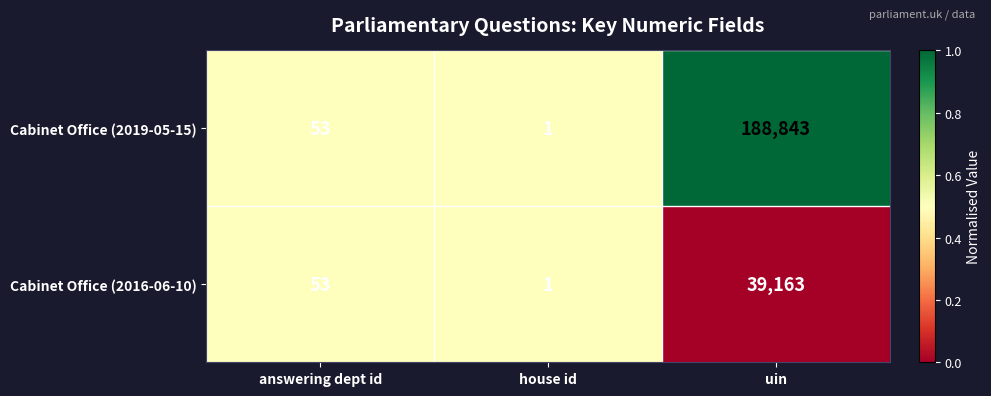

At which category is the sum across all series the highest?

uin